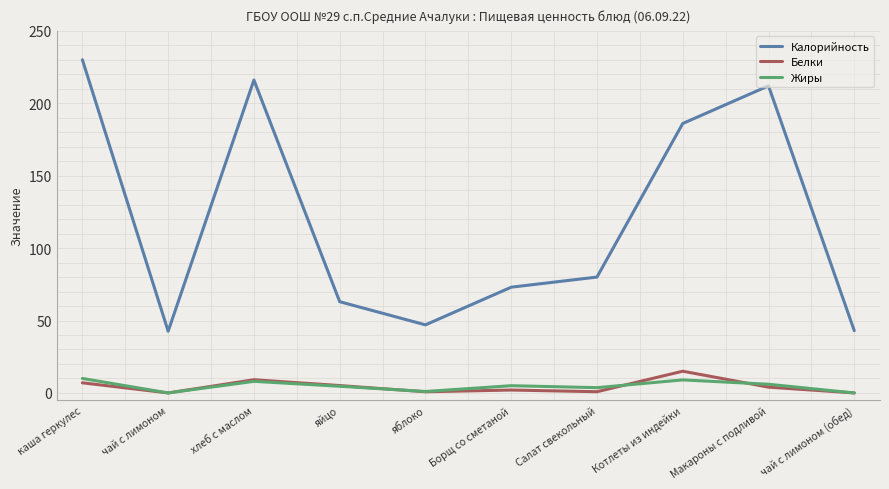

At which label is Калорийность closest to 136?

Котлеты из индейки